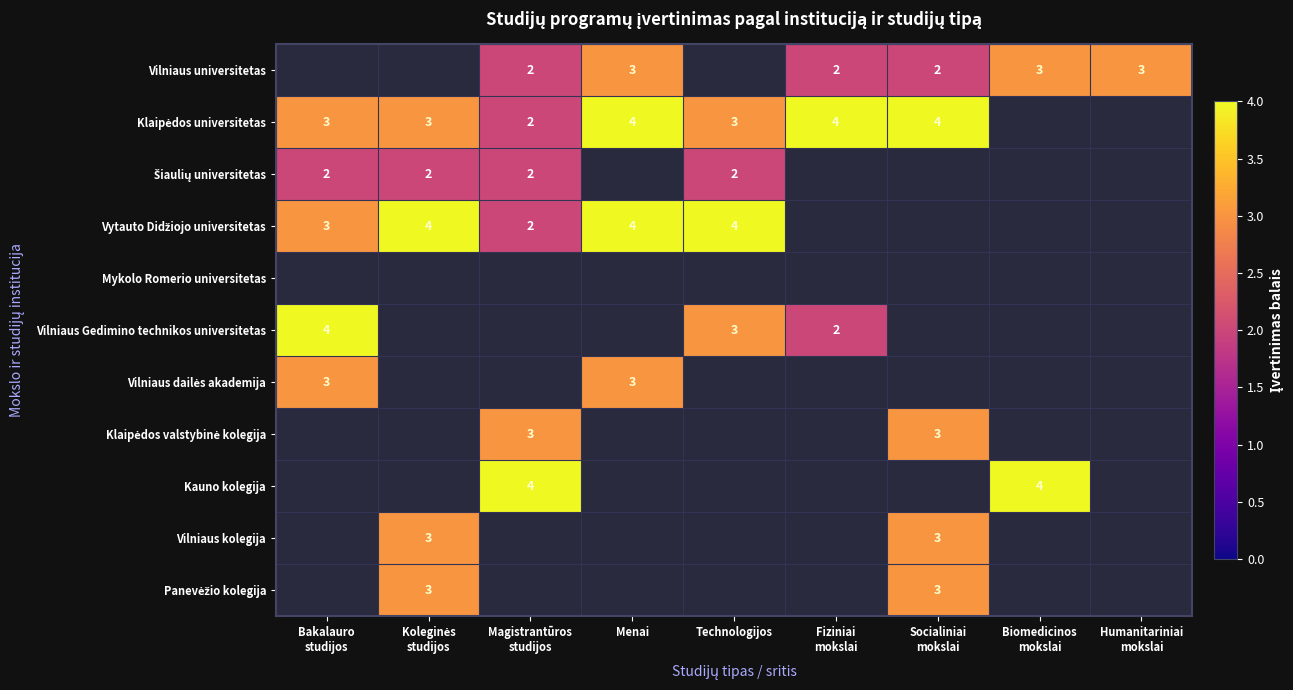

What is the maximum value shown in the chart?

4.0